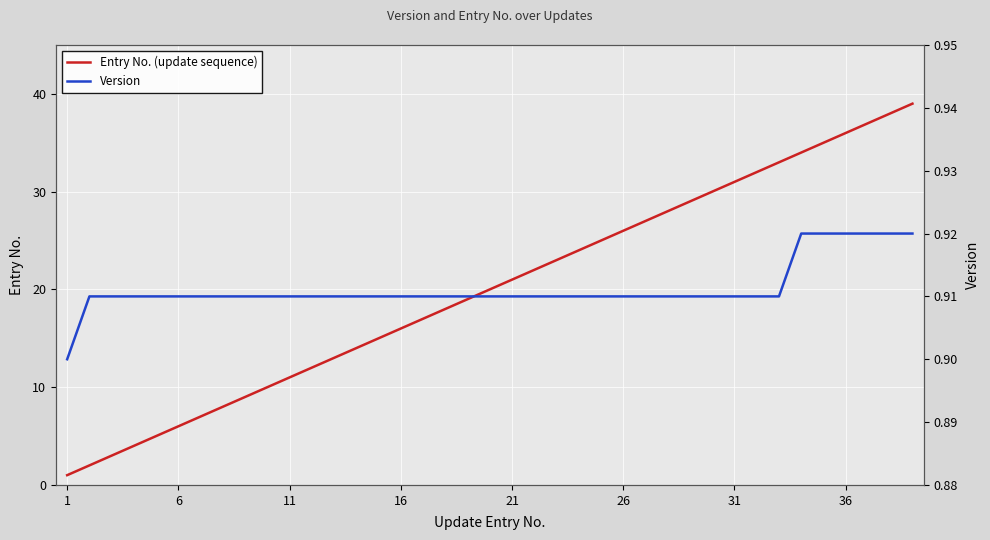

List the series in order of their peak value, lowest first.

Version, Entry No. (update sequence)